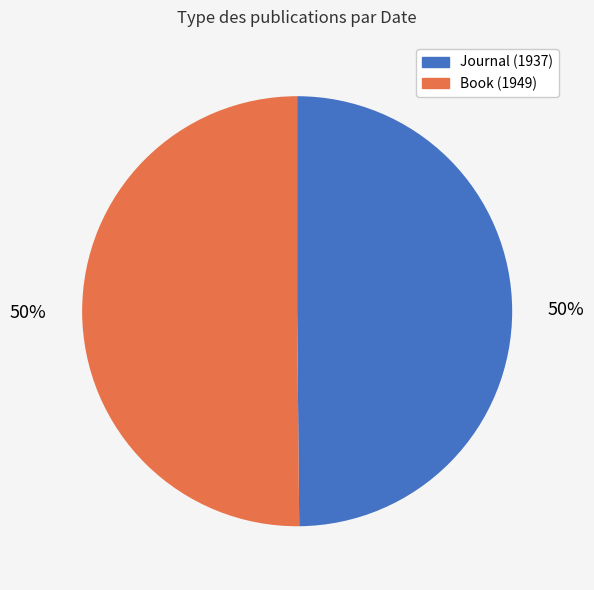

The Journal (1937) slice represents 59% of the pie. True or false?

False